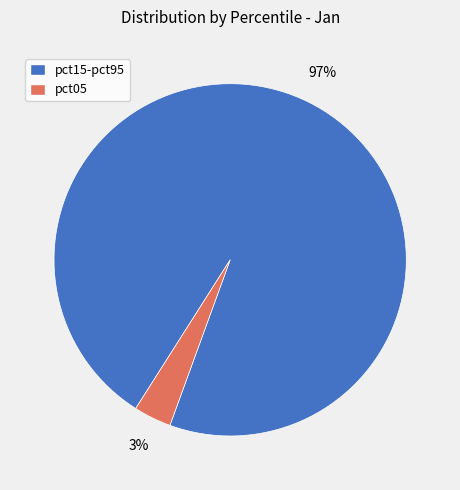

To the nearest percent, what is the average slice percentage?

50%